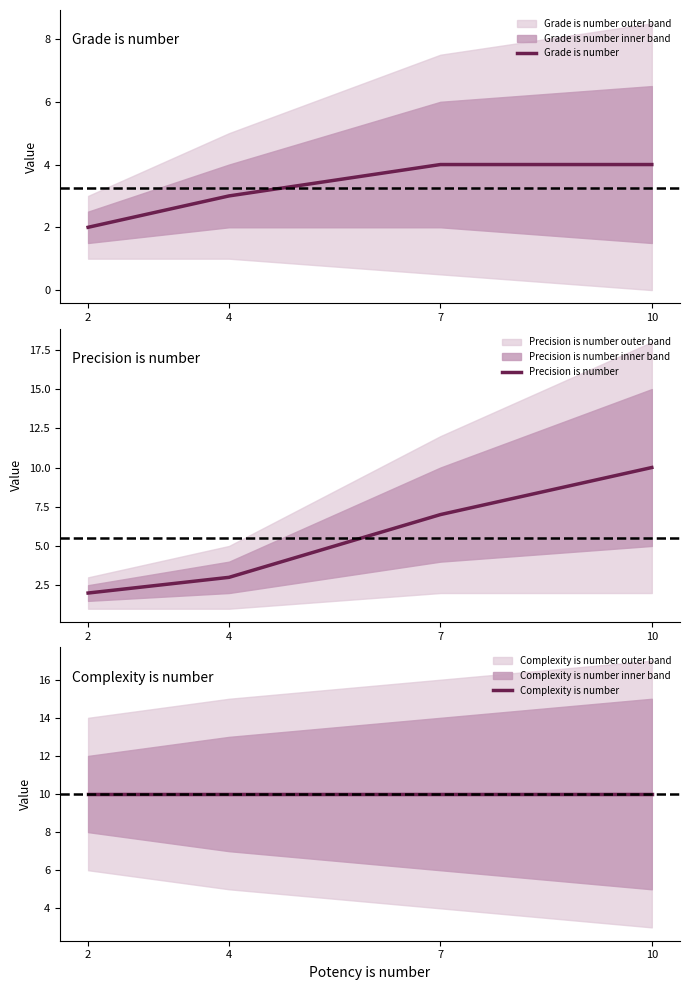

What are all the series names shown in the legend?

Grade is number, Precision is number, Complexity is number